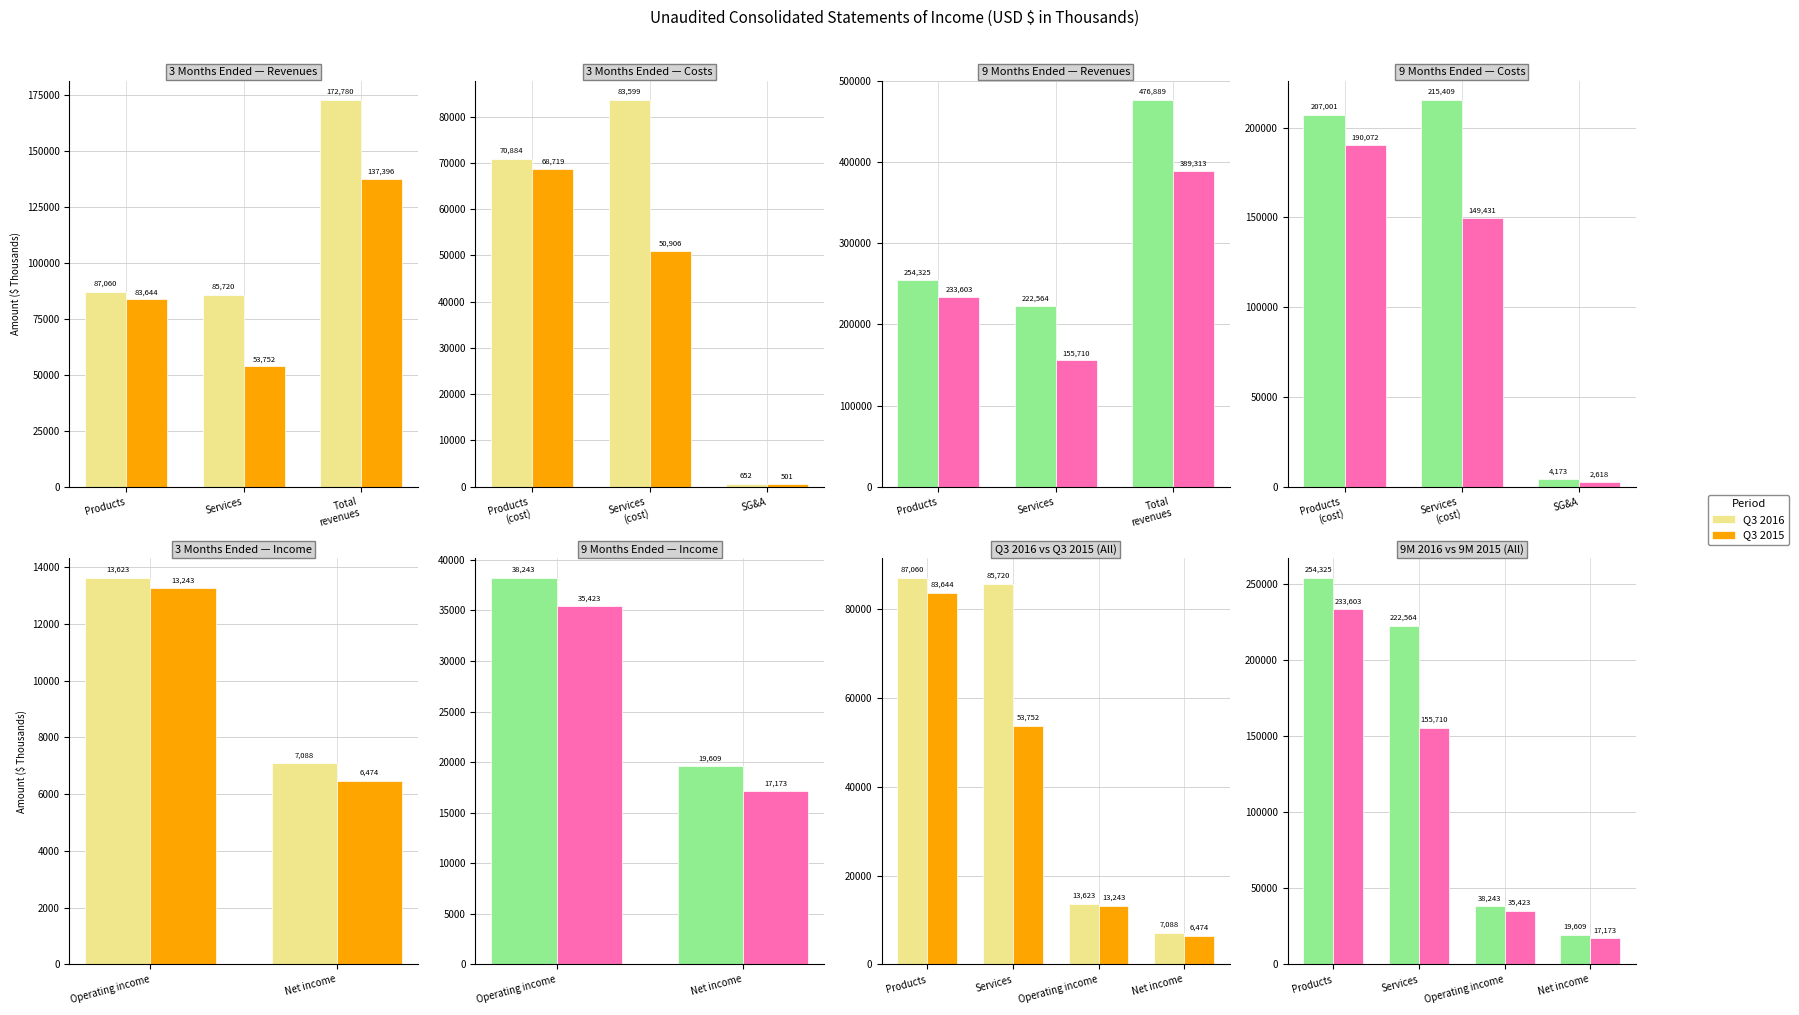

How many data points in Q3 2016 are above 85720?

1